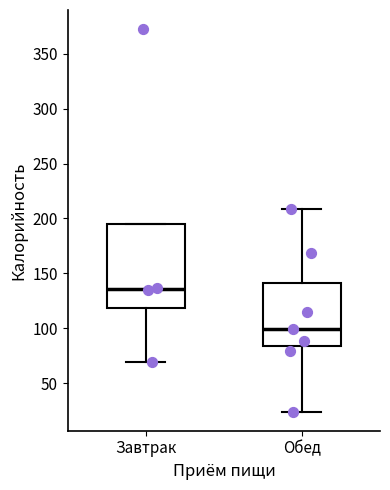

Reading left to right, read every box against the y-axis: the position of its median line, the range the box covers, and the ends of its whiskers. The values are not printed on the chart, so give them approximately, as read against the axis.

Завтрак: median 135, box 120 to 195, whiskers 70 to 195
Обед: median 100, box 85 to 140, whiskers 25 to 210